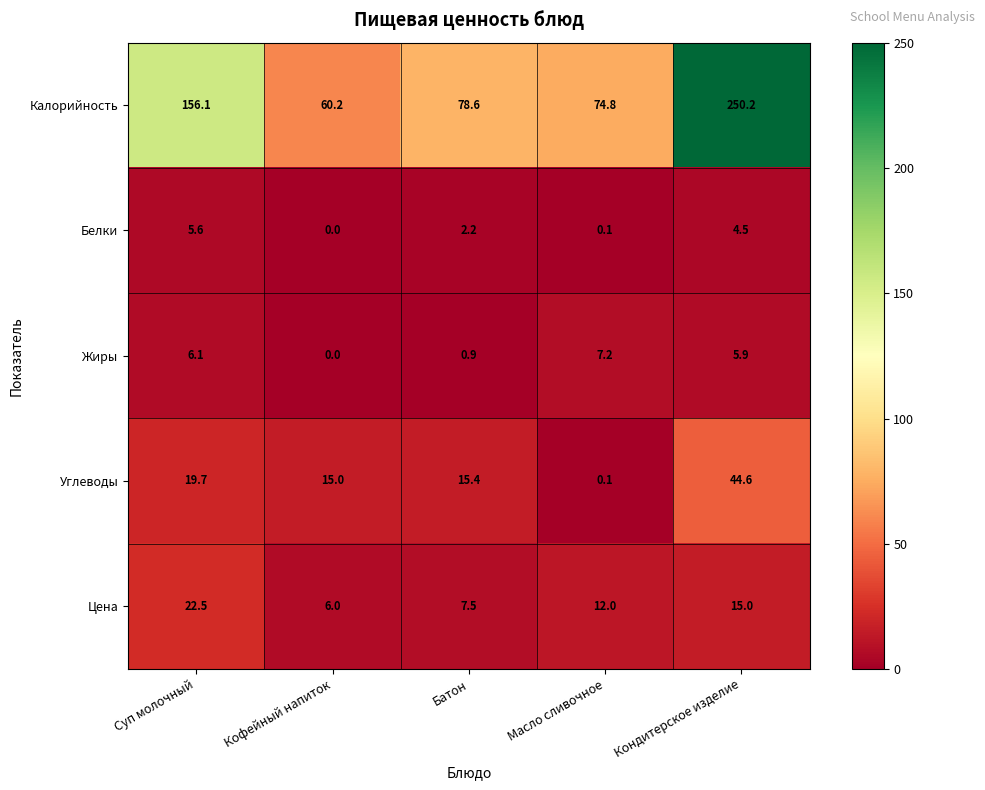

Rank the series at Кондитерское изделие from highest to lowest value.

Калорийность, Углеводы, Цена, Жиры, Белки